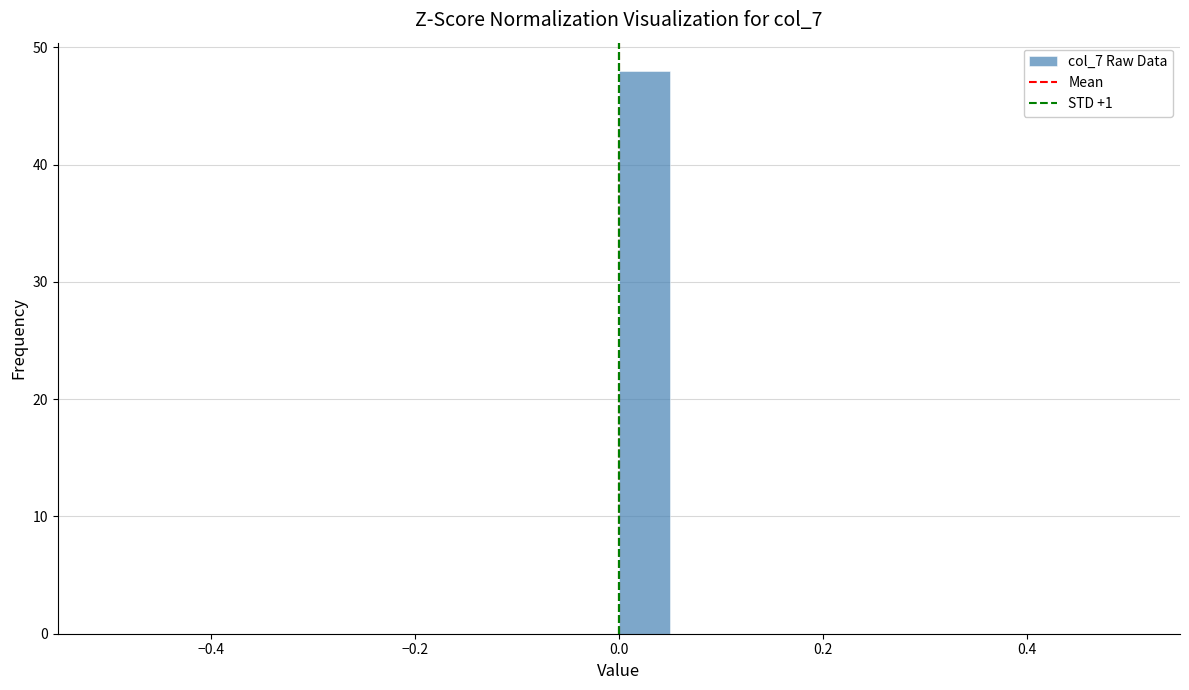

Read against the x-axis, roughly where is the centre of the tallest bar?

0.02